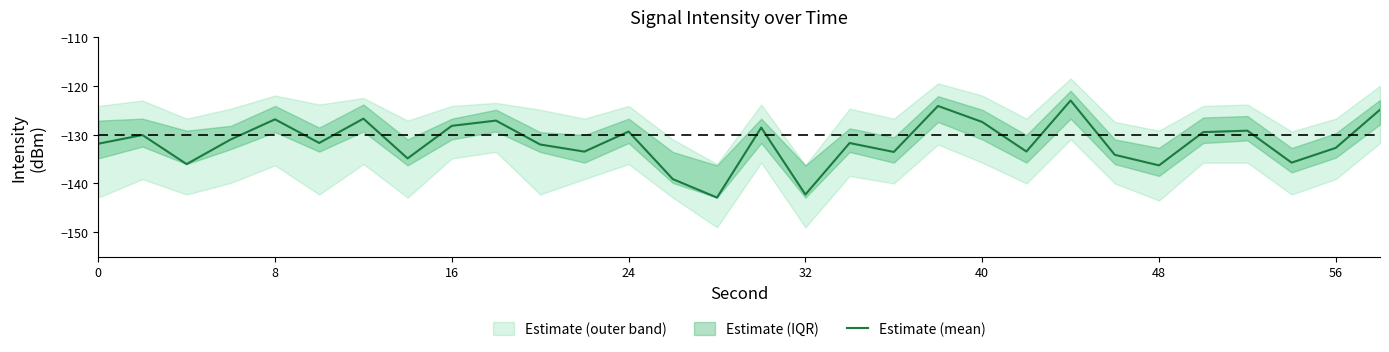

Is it true that Estimate (mean) equals -65.2 at 32?

False